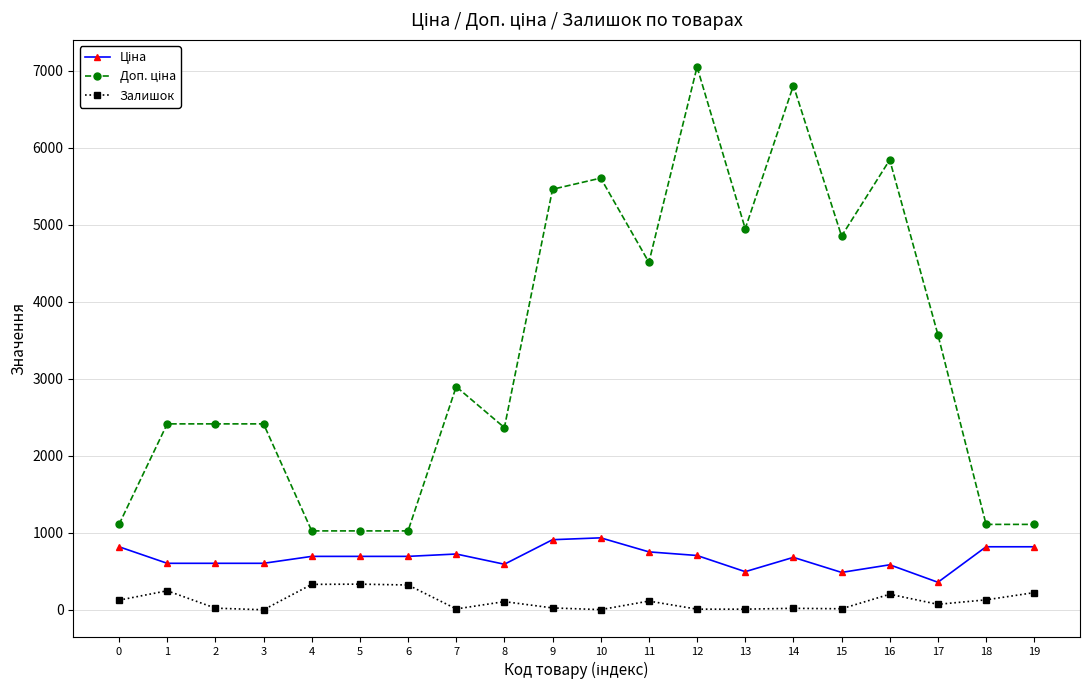

What is the difference between the maximum and second lowest values in the Залишок series?

331.0